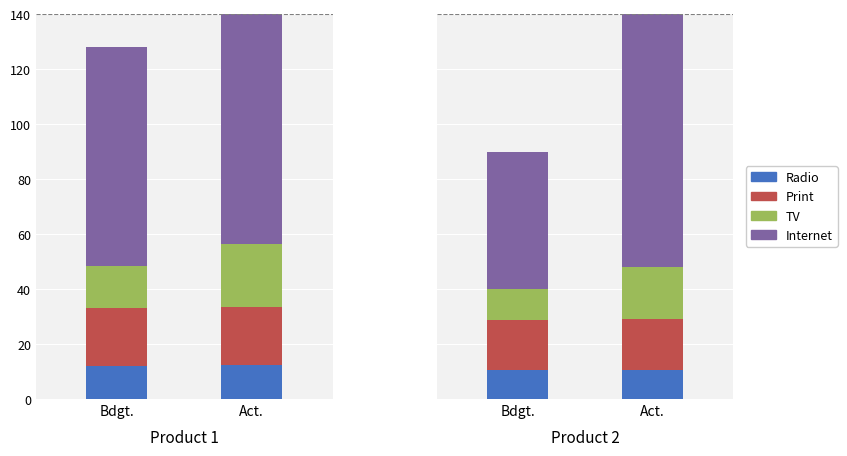

List the labels in order of Print value, smallest first.

Bdgt., Act.